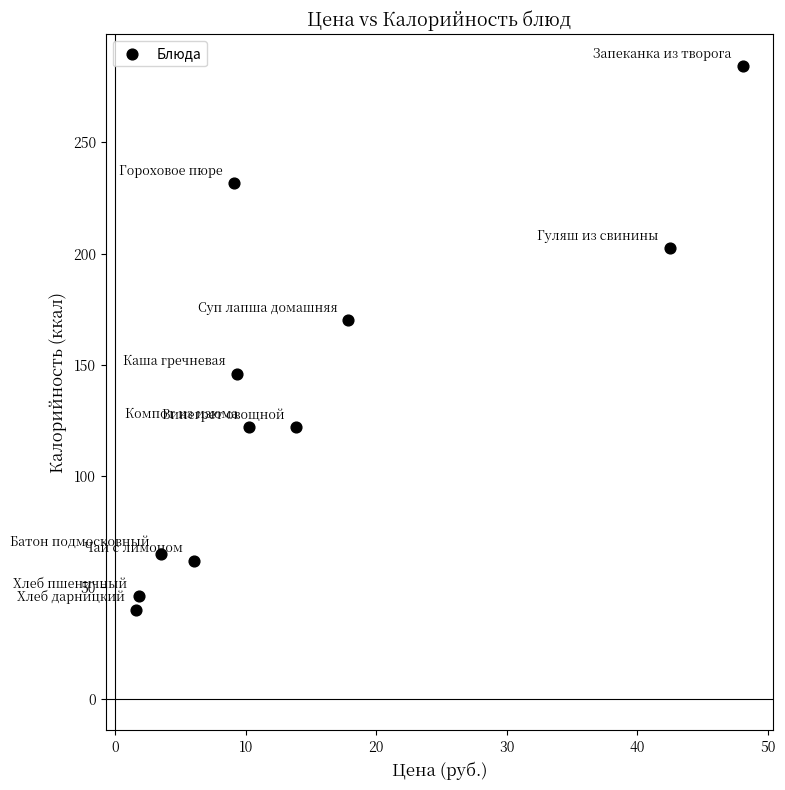

What Y value in the scatter plot is closest to 162?

170.2